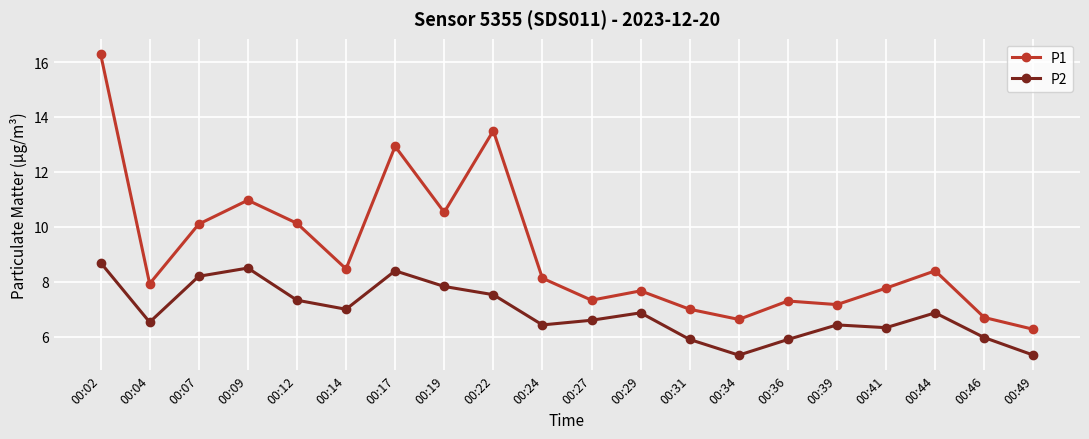

What is the minimum value shown in the chart?

5.3